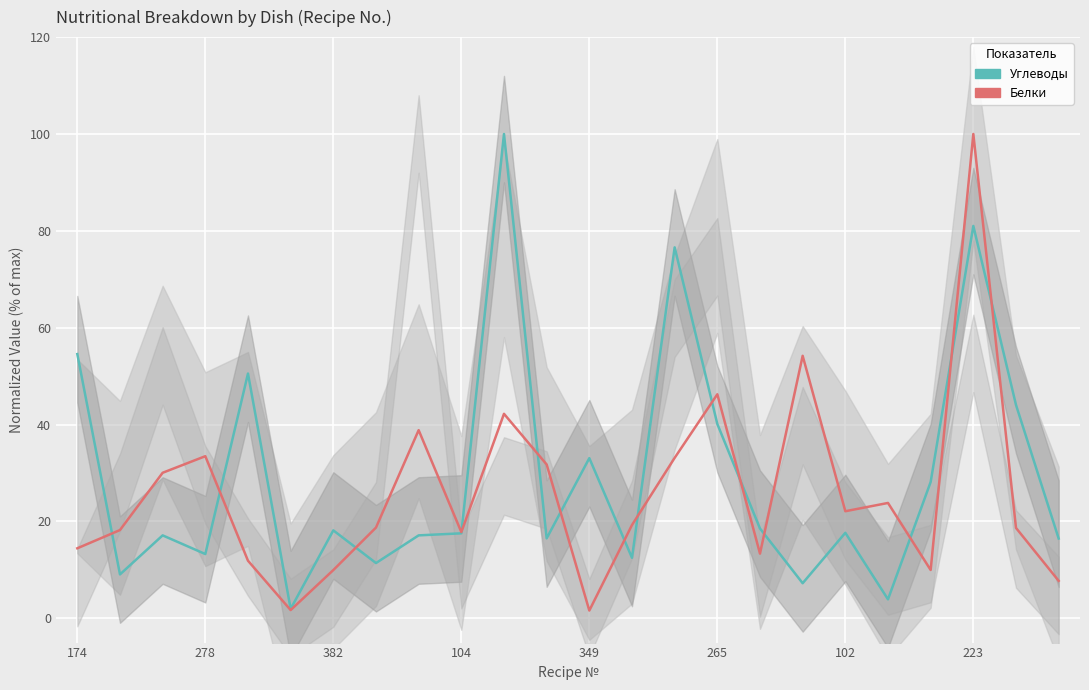

What is the sum of all Углеводы values?

706.8